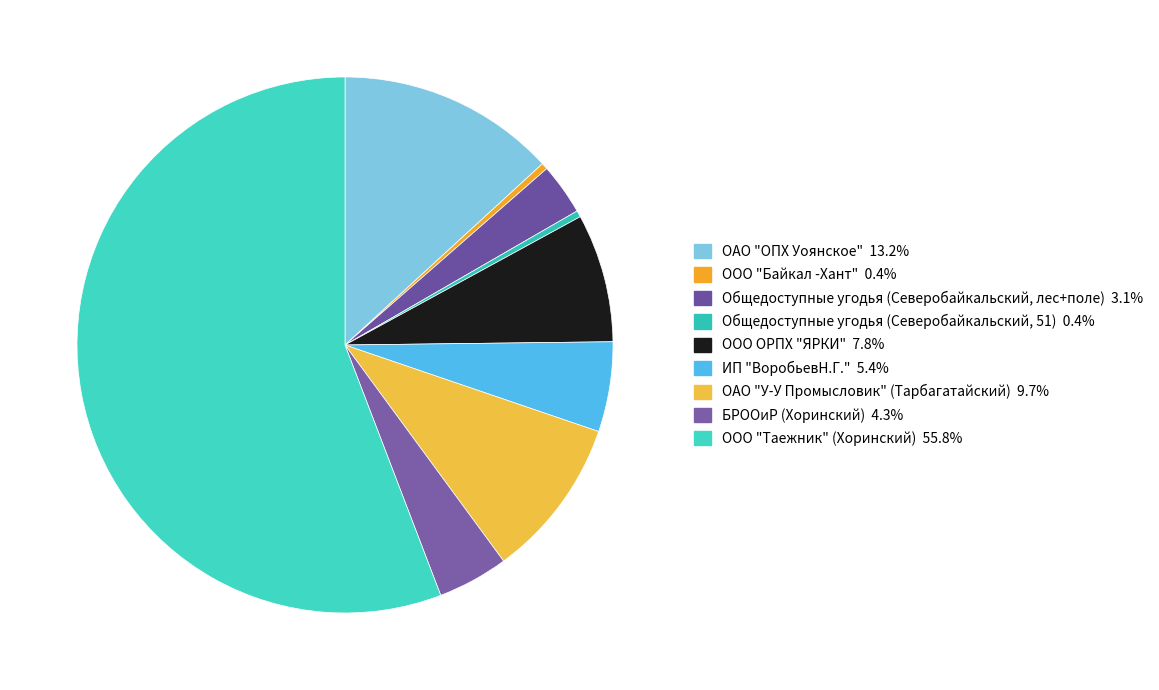

To the nearest percent, what portion does ИП "ВоробьевН.Г." represent?

5%